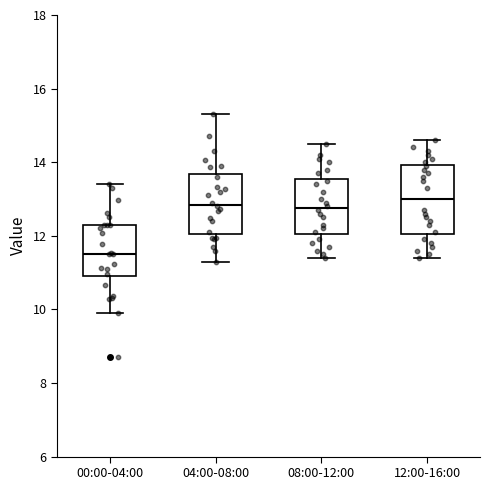

Comparing the boxes themselves (not the whiskers), which one is the tallest?

12:00-16:00